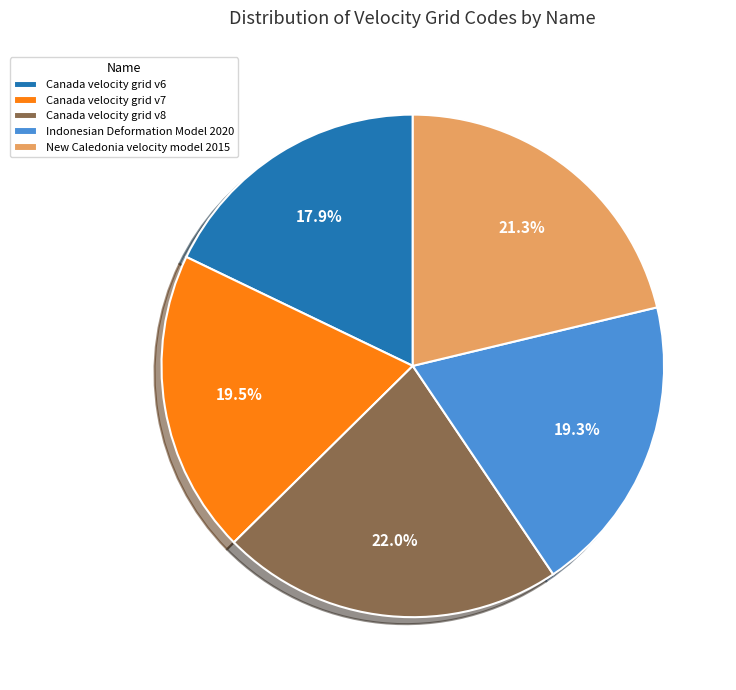

Is Canada velocity grid v8 the majority of the pie?

No